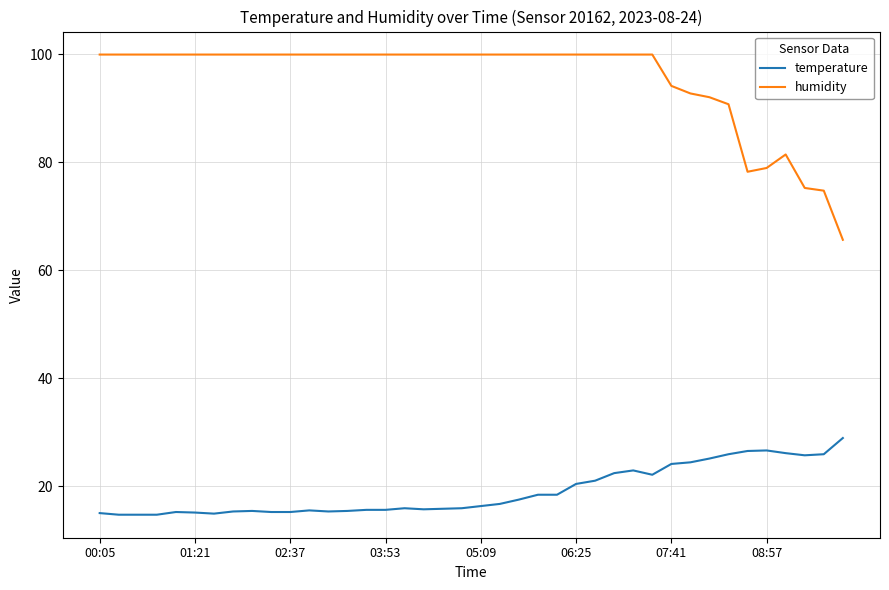

Which series has the widest spread of values?

humidity